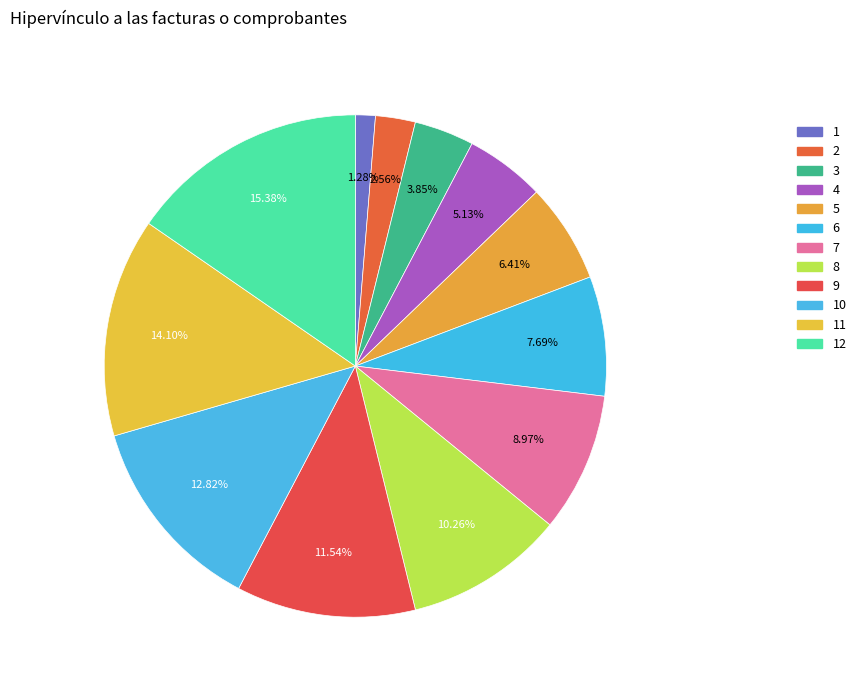

What percentage is the 2 slice, to the nearest percent?

3%